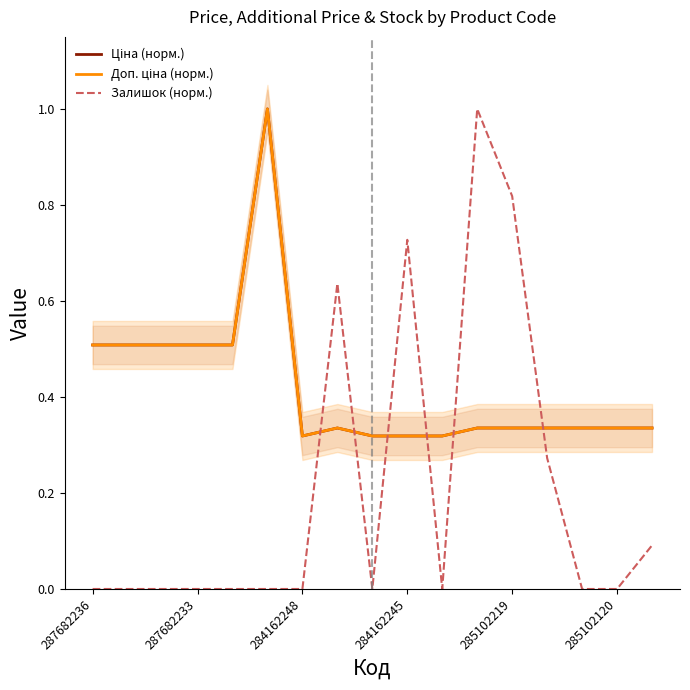

What is the approximate value of Залишок (норм.) at 285102219?

0.8